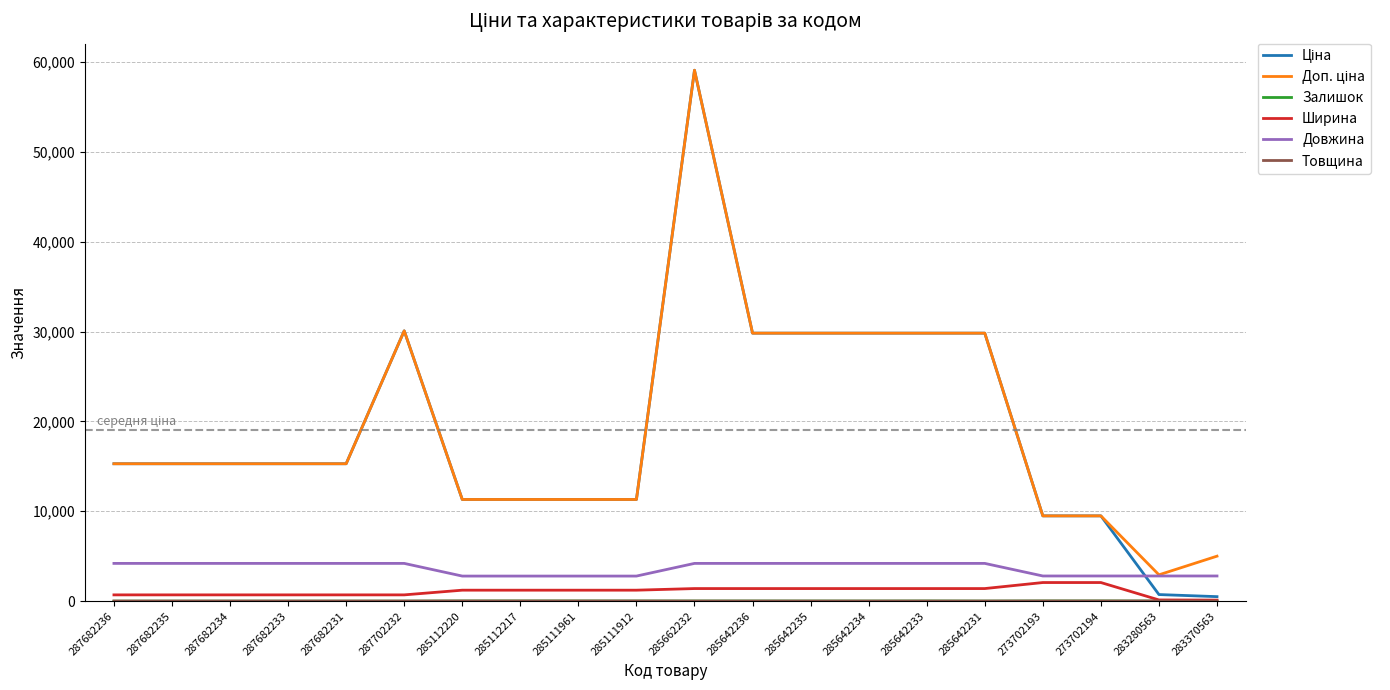

At which category does the chart reach its peak across all series?

285662232